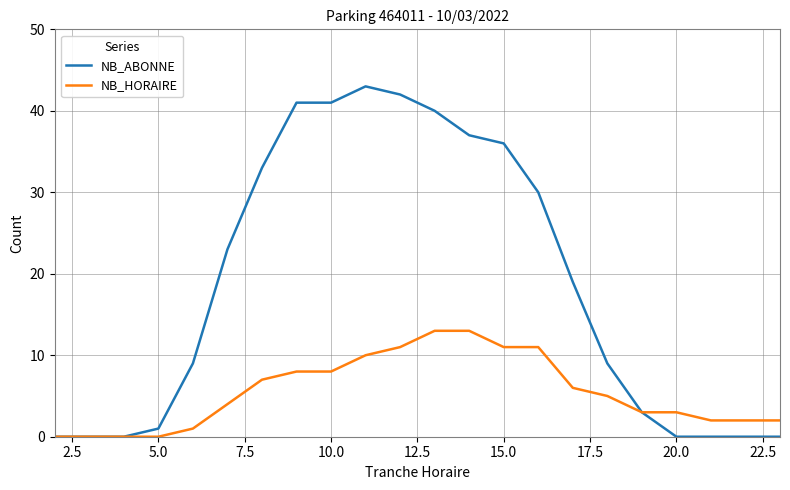

What are all the series names shown in the legend?

NB_ABONNE, NB_HORAIRE